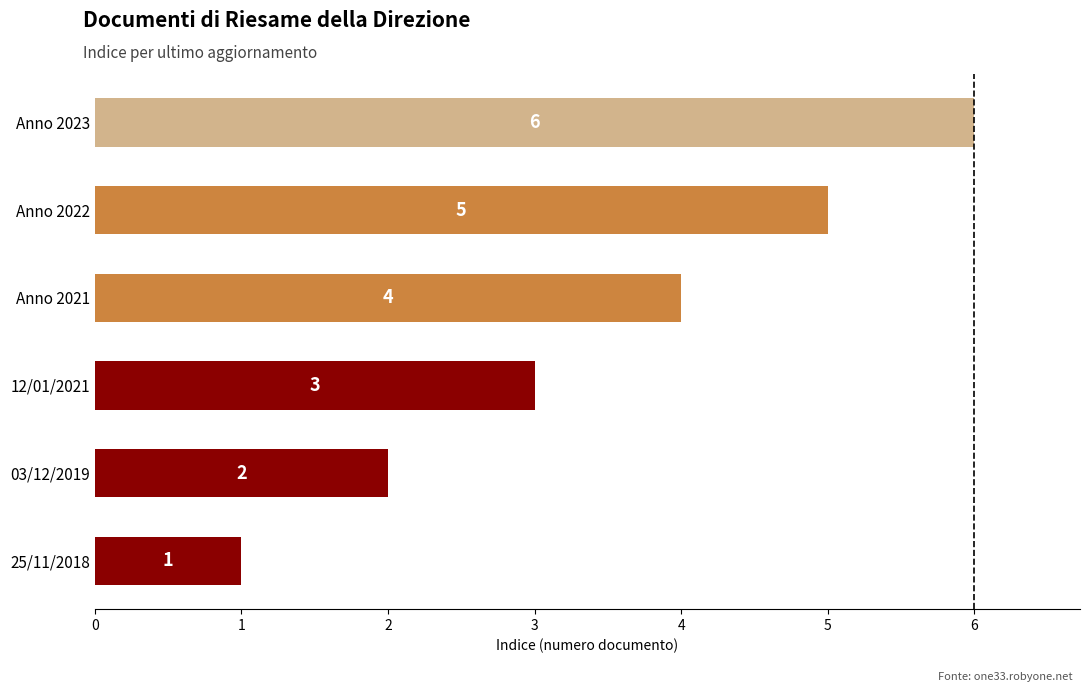

True or false: the data shows 6 at Anno 2023.

True